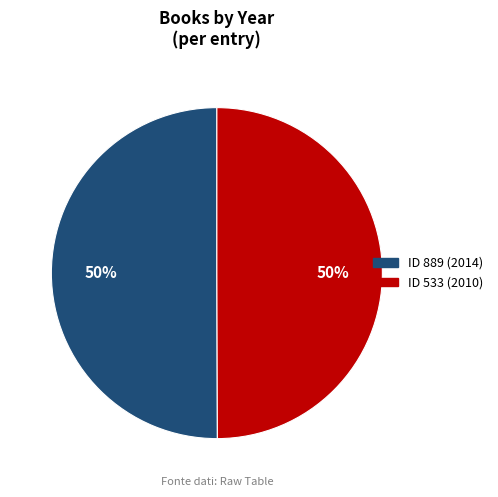

To the nearest percent, what is the average slice percentage?

50%